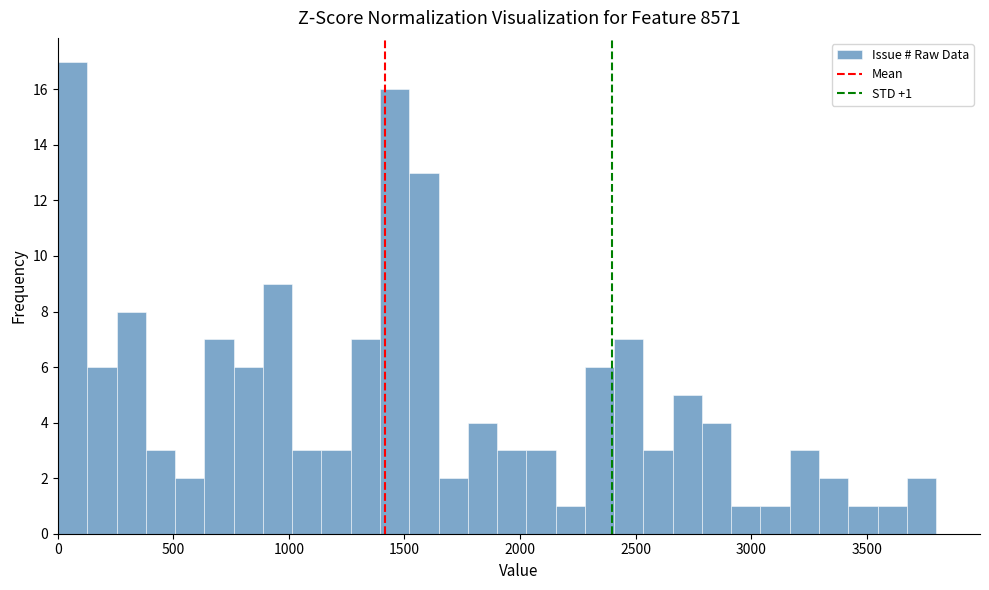

Read against the x-axis, roughly where is the centre of the tallest bar?

50